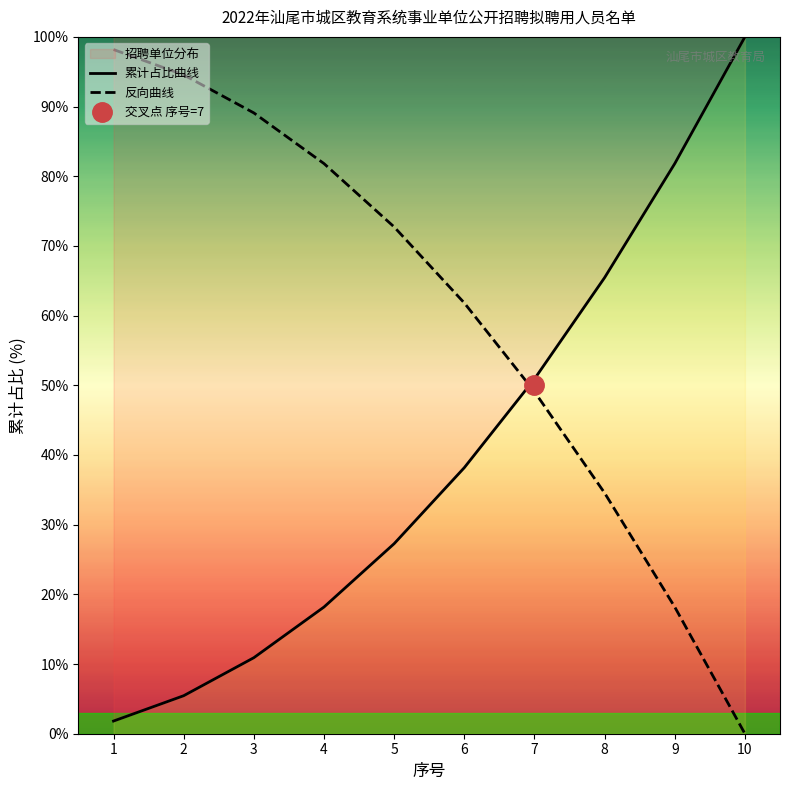

True or false: 反向曲线 has a value of 89.1 at 3.

True